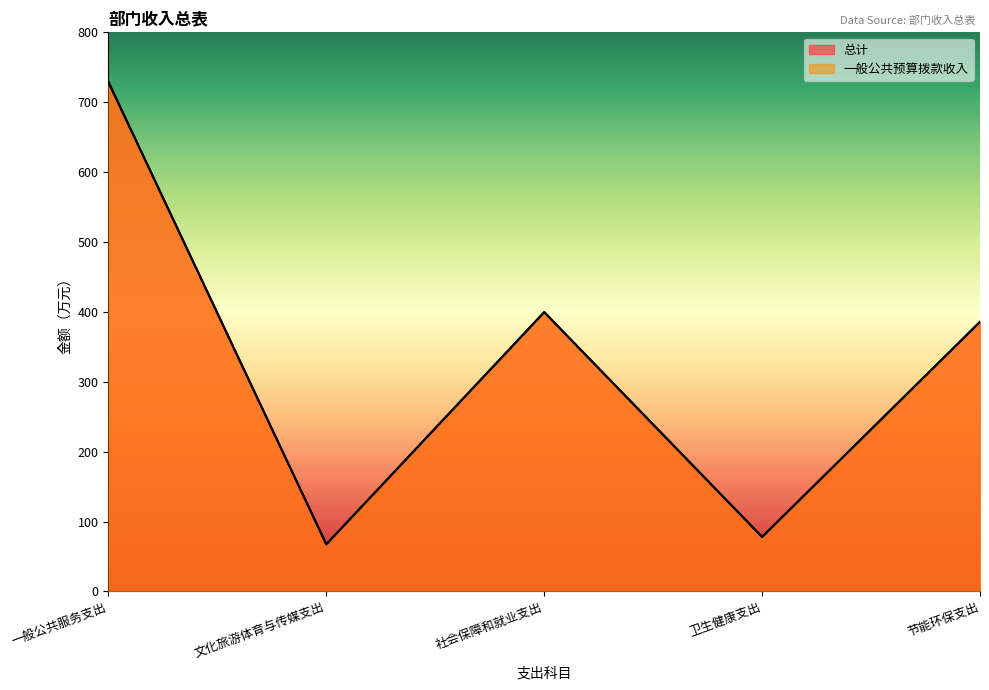

True or false: 一般公共预算拨款收入 has a value of 1294.8 at 一般公共服务支出.

False